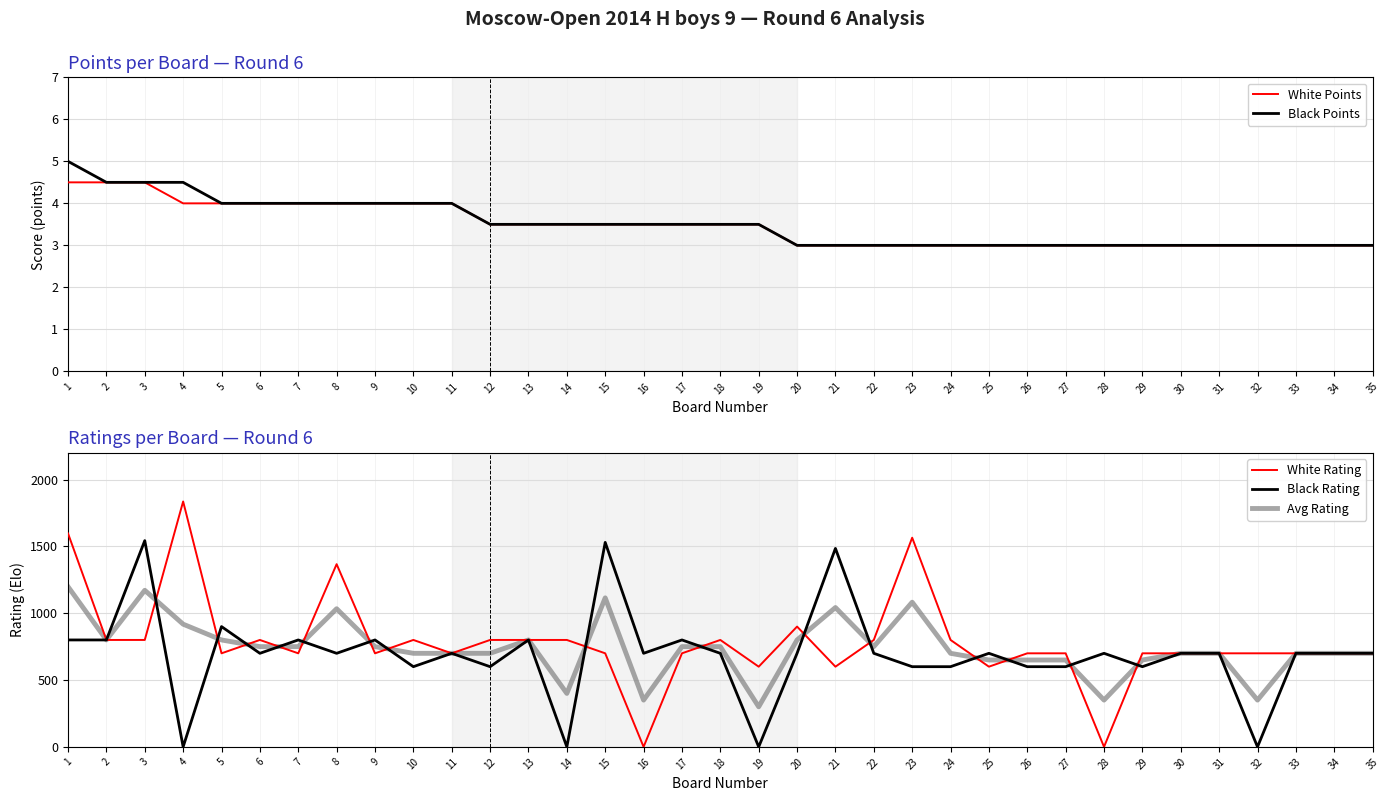

At which category does the chart reach its minimum across all series?

16